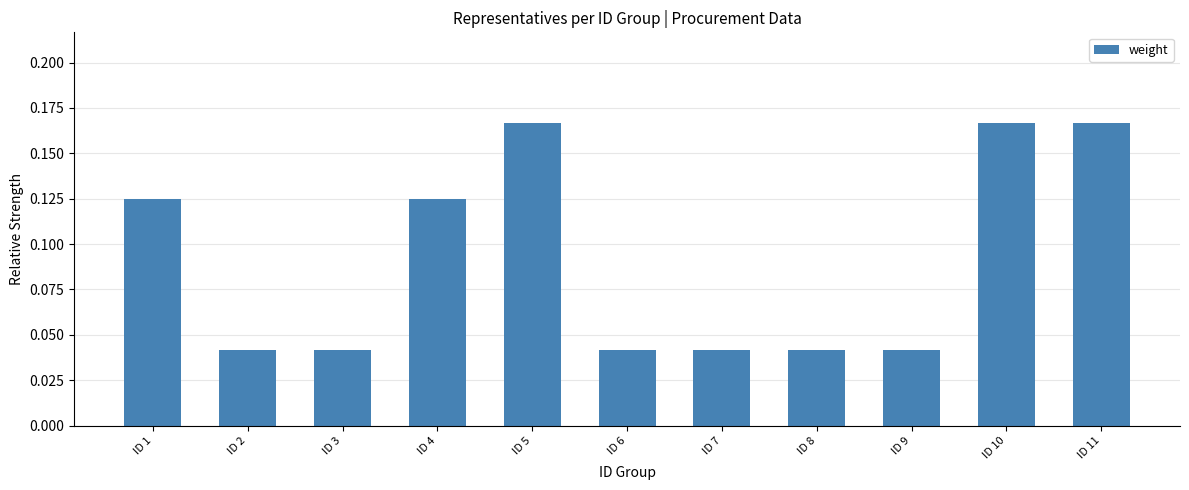

What is the sum of all values?

1.0